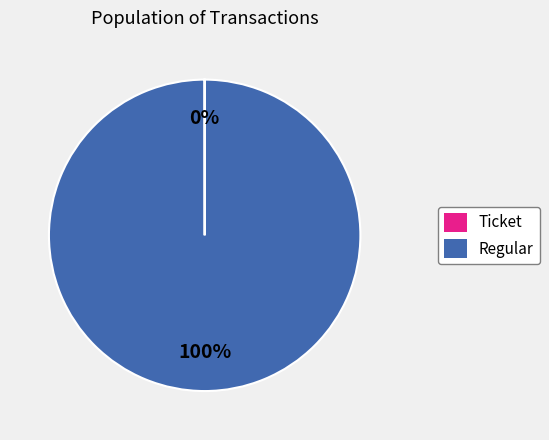

Is it true that Regular is 100% of the pie?

True